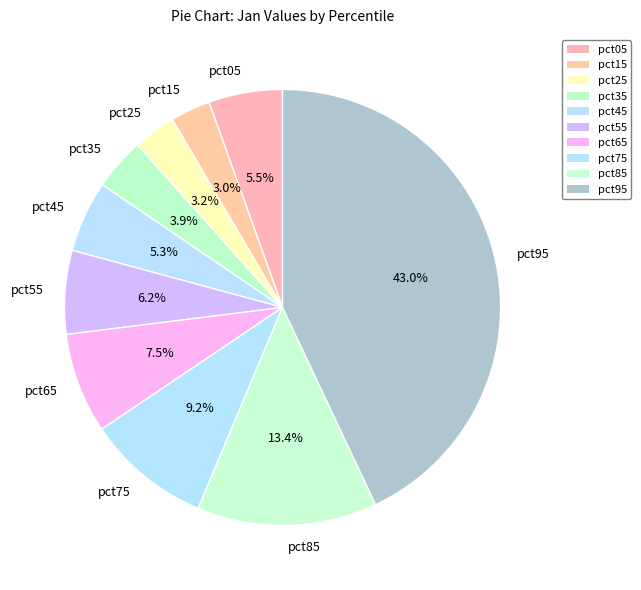

Does pct85 represent more than half of the total?

No